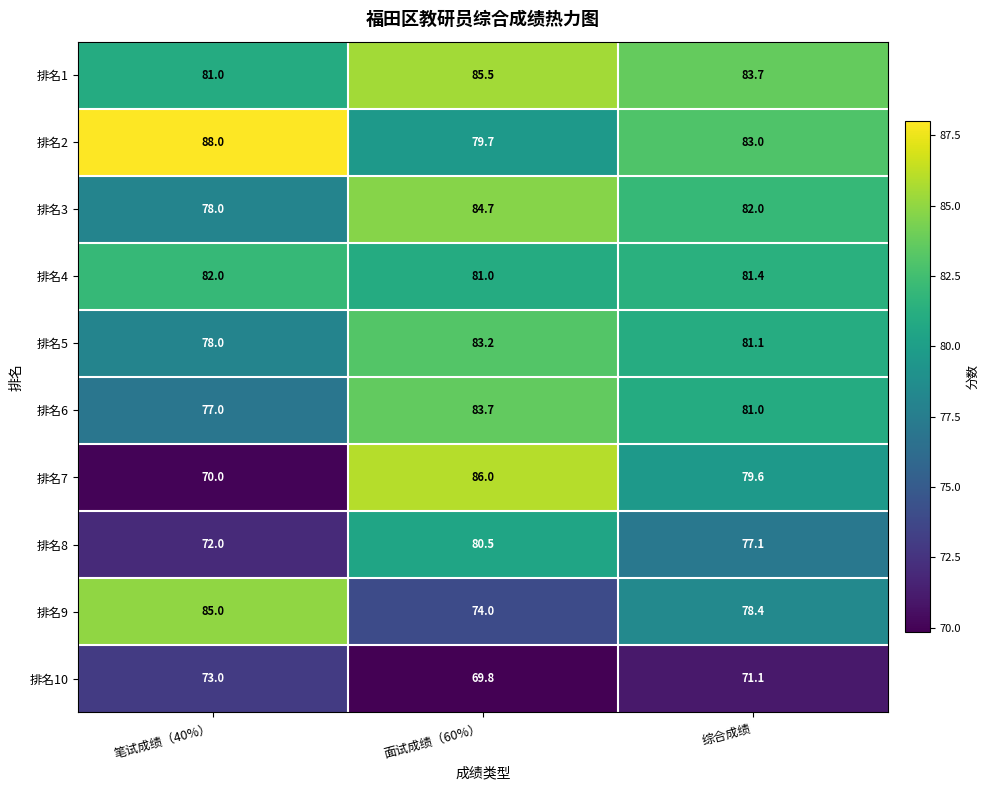

What is the minimum value shown in the chart?

69.8